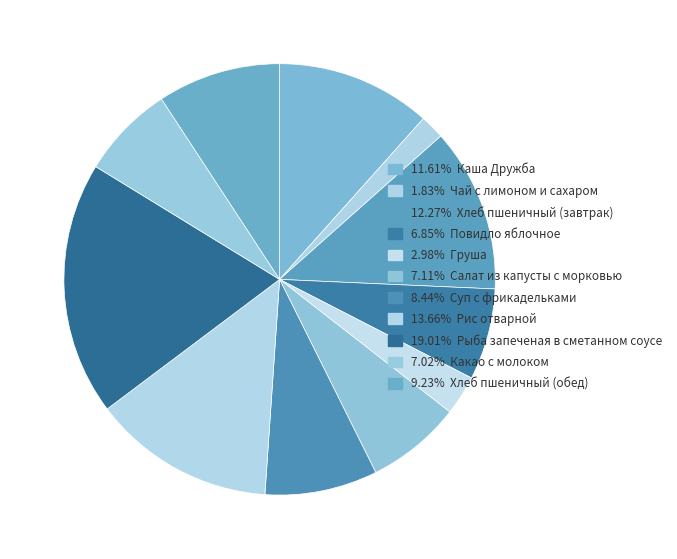

How many segments does this pie chart have?

11